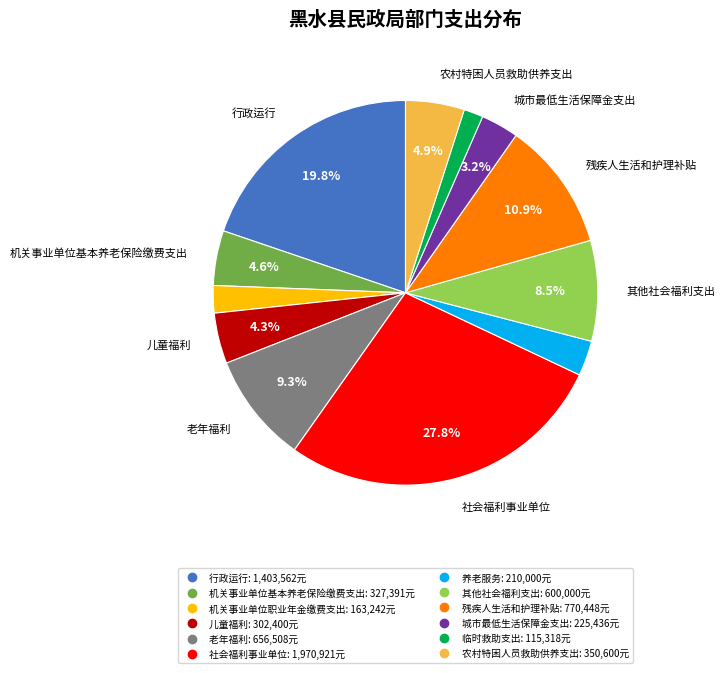

To the nearest percent, what is the difference between the 社会福利事业单位 and 农村特困人员救助供养支出 slice percentages?

23%